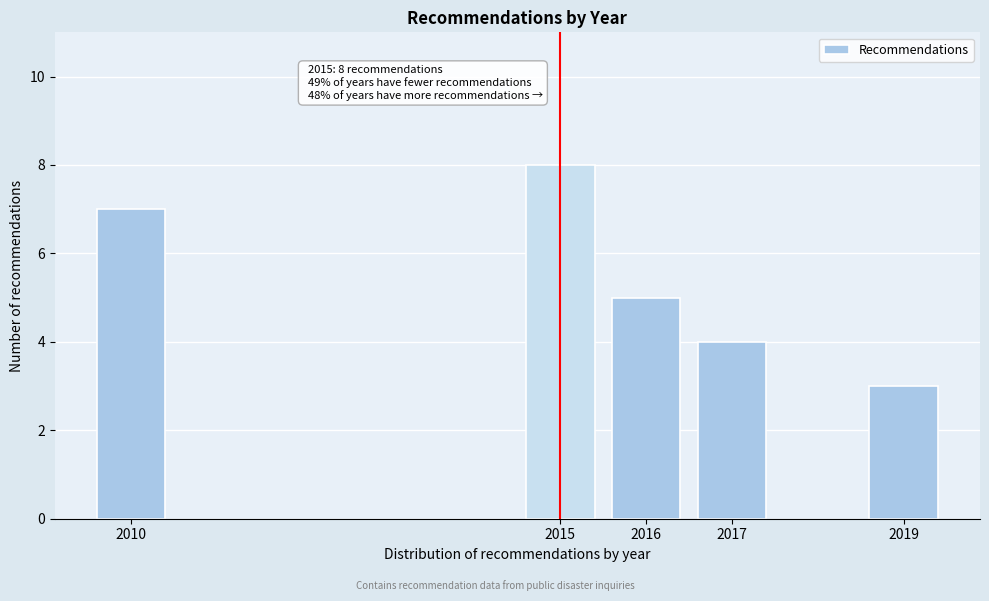

Reading right to left, what are all the values shown in this chart?

3	4	5	8	7